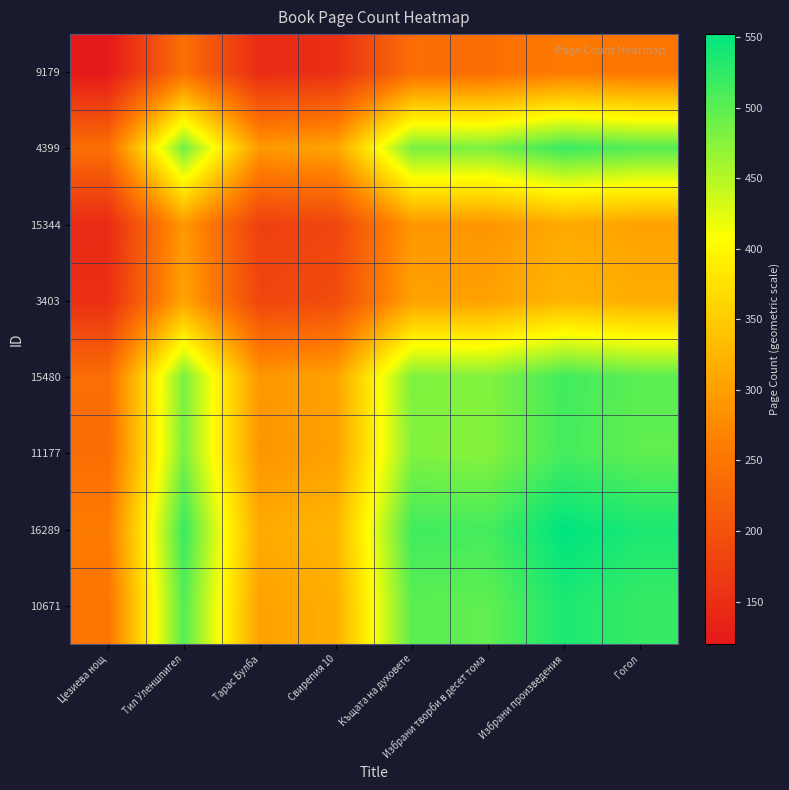

Reading left to right, what are all the values shown in this chart?

9179: Цезиева нощ=120.0	Тил Уленшпигел=242.0	Тарас Булба=145.3	Свирепия 10=151.8	Къщата на духовете=240.0	Избрани творби в десет тома=239.0	Избрани произведения=257.4	Гогол=249.8
4399: Цезиева нощ=242.0	Тил Уленшпигел=488.0	Тарас Булба=293.1	Свирепия 10=306.1	Къщата на духовете=484.0	Избрани творби в десет тома=482.0	Избрани произведения=519.0	Гогол=503.7
15344: Цезиева нощ=145.3	Тил Уленшпигел=293.1	Тарас Булба=176.0	Свирепия 10=183.8	Къщата на духовете=290.7	Избрани творби в десет тома=289.4	Избрани произведения=311.7	Гогол=302.5
3403: Цезиева нощ=151.8	Тил Уленшпигел=306.1	Тарас Булба=183.8	Свирепия 10=192.0	Къщата на духовете=303.6	Избрани творби в десет тома=302.3	Избрани произведения=325.6	Гогол=316.0
15480: Цезиева нощ=240.0	Тил Уленшпигел=484.0	Тарас Булба=290.7	Свирепия 10=303.6	Къщата на духовете=480.0	Избрани творби в десет тома=478.0	Избрани произведения=514.7	Гогол=499.6
11177: Цезиева нощ=239.0	Тил Уленшпигел=482.0	Тарас Булба=289.4	Свирепия 10=302.3	Къщата на духовете=478.0	Избрани творби в десет тома=476.0	Избрани произведения=512.6	Гогол=497.5
16289: Цезиева нощ=257.4	Тил Уленшпигел=519.0	Тарас Булба=311.7	Свирепия 10=325.6	Къщата на духовете=514.7	Избрани творби в десет тома=512.6	Избрани произведения=552.0	Гогол=535.8
10671: Цезиева нощ=249.8	Тил Уленшпигел=503.7	Тарас Булба=302.5	Свирепия 10=316.0	Къщата на духовете=499.6	Избрани творби в десет тома=497.5	Избрани произведения=535.8	Гогол=520.0